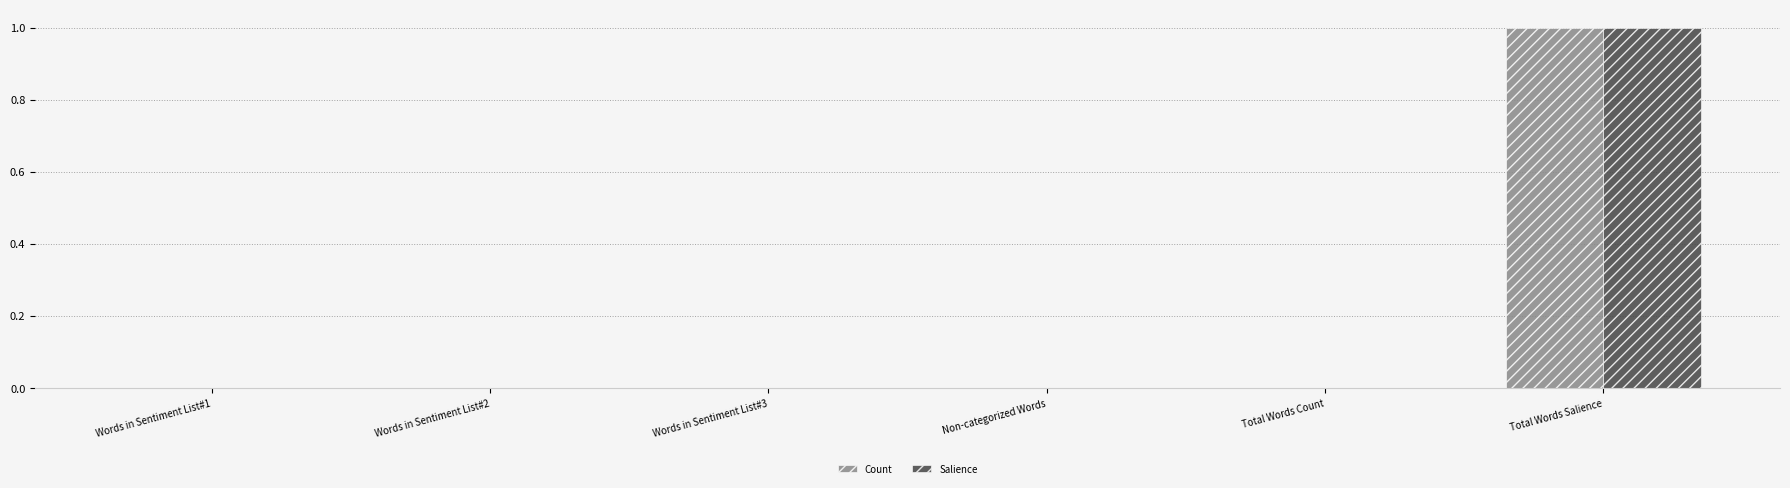

Reading left to right, extract all data points from this chart.

Count: 0	0	0	0	0	1
Salience: 0	0	0	0	0	1